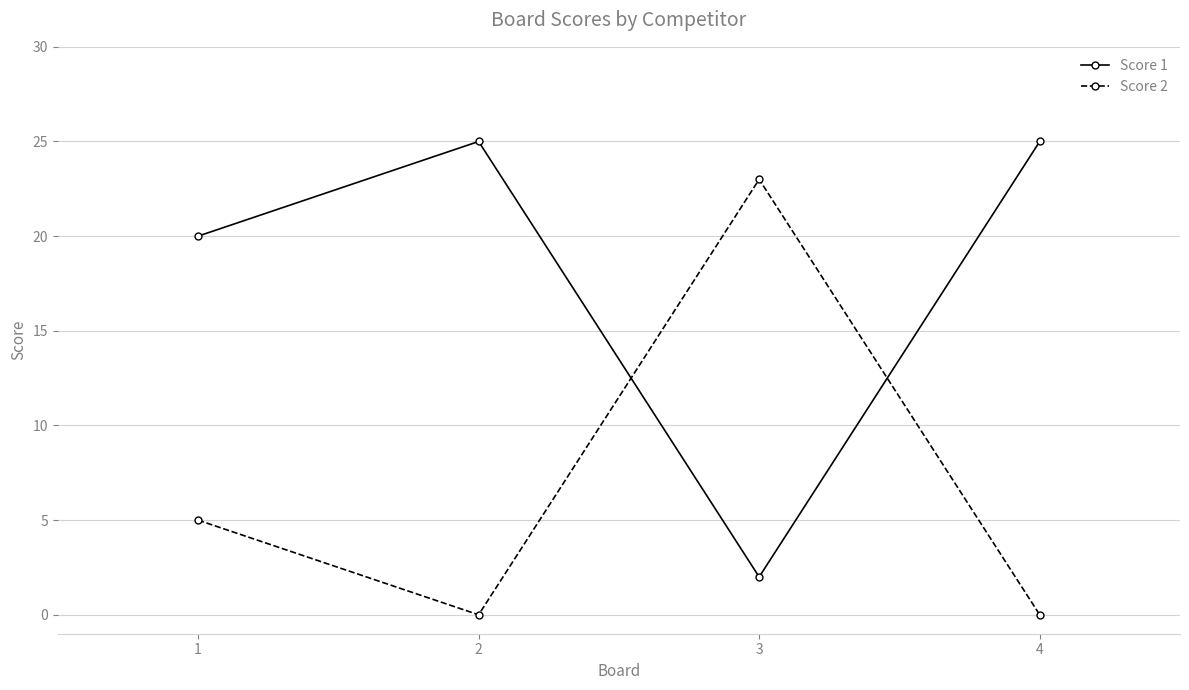

How many Score 2 values are between 0 and 23?

4